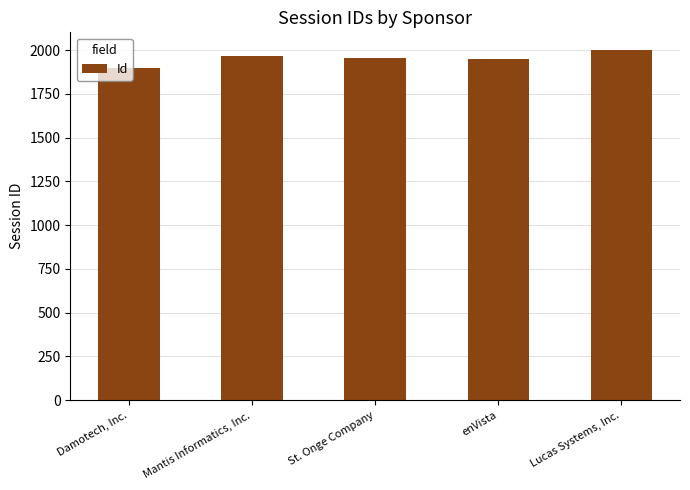

How many bars are there in total?

5